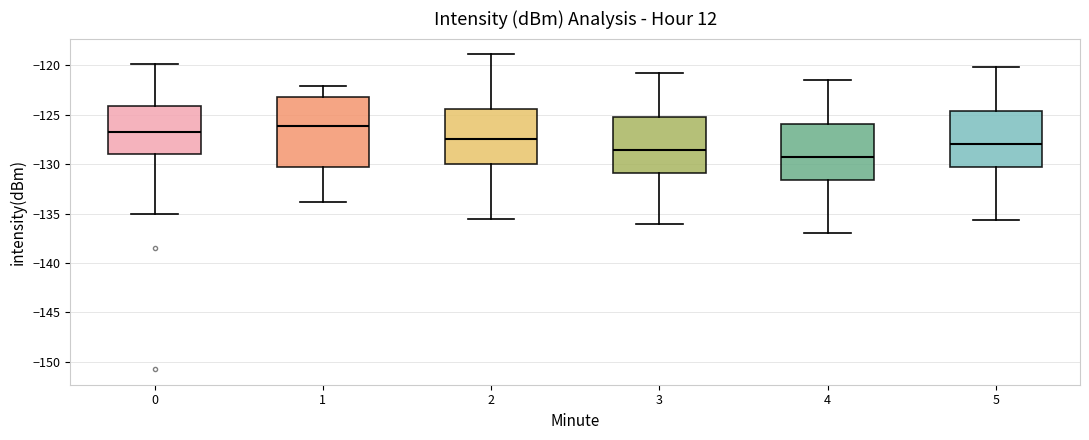

Comparing the boxes themselves (not the whiskers), which one is the tallest?

1